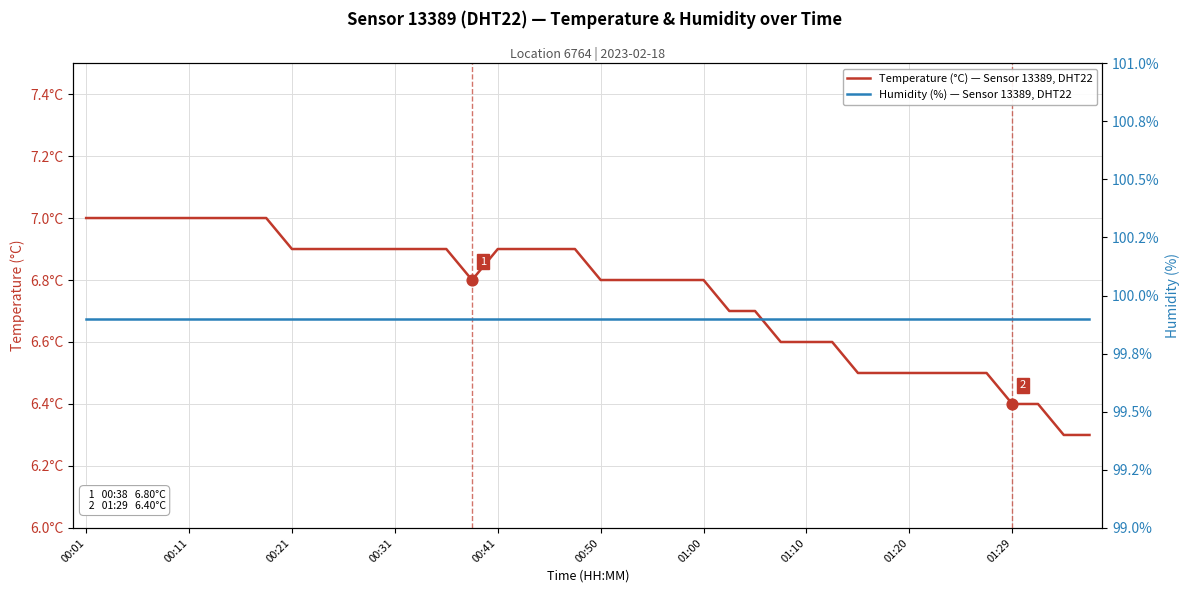

What is the total value across all series at 00:50?

106.9